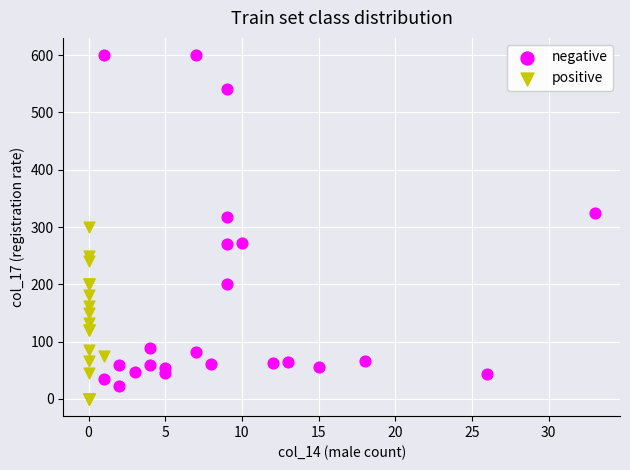

Which series reaches the maximum Y coordinate?

negative